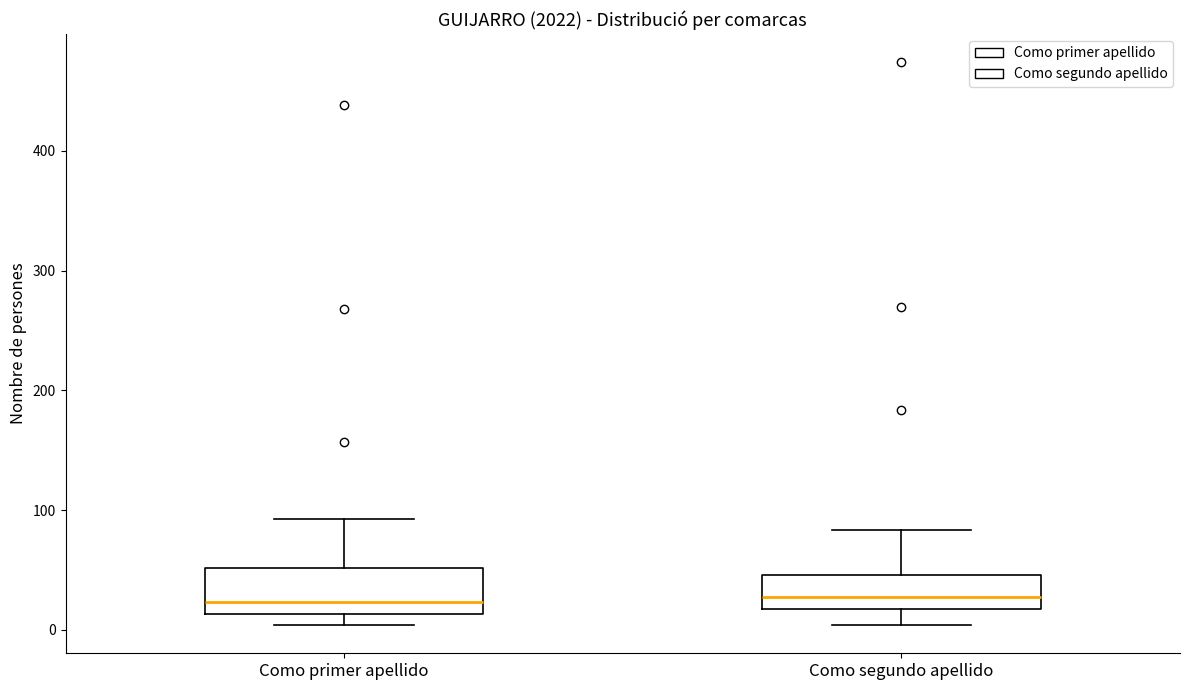

Comparing the boxes themselves (not the whiskers), which one is the tallest?

Como primer apellido